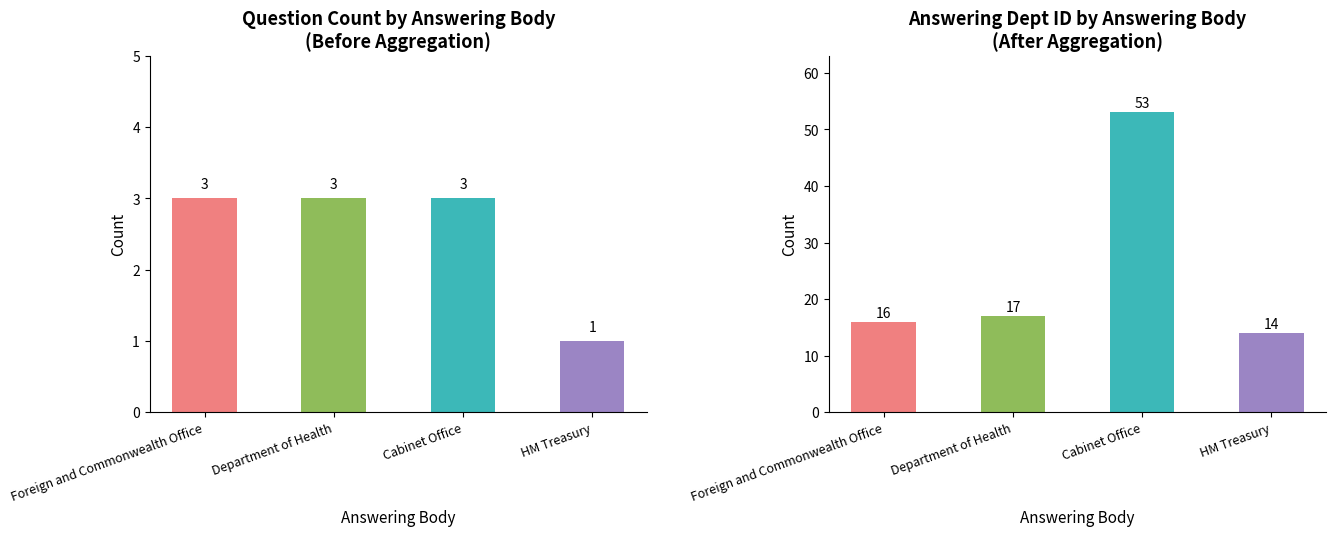

Count the number of categories in the chart.

4